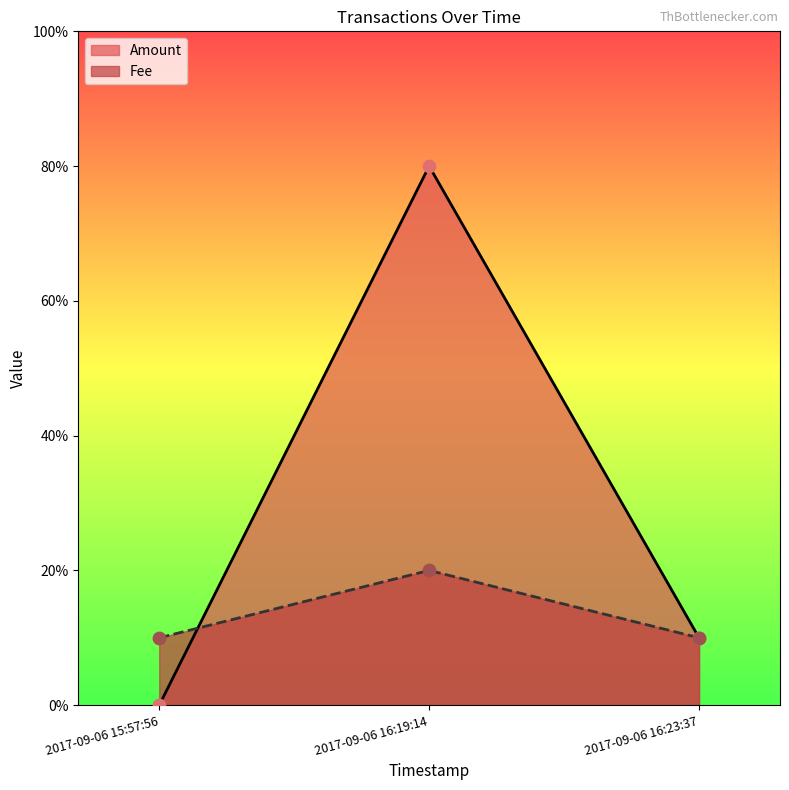

What are all the series names shown in the legend?

Amount, Fee